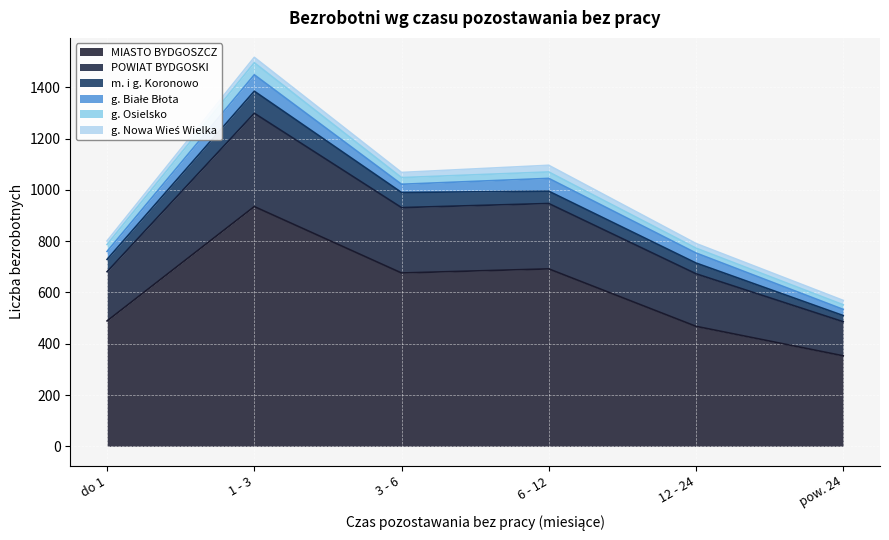

The value of m. i g. Koronowo at 1 - 3 is 86. True or false?

True